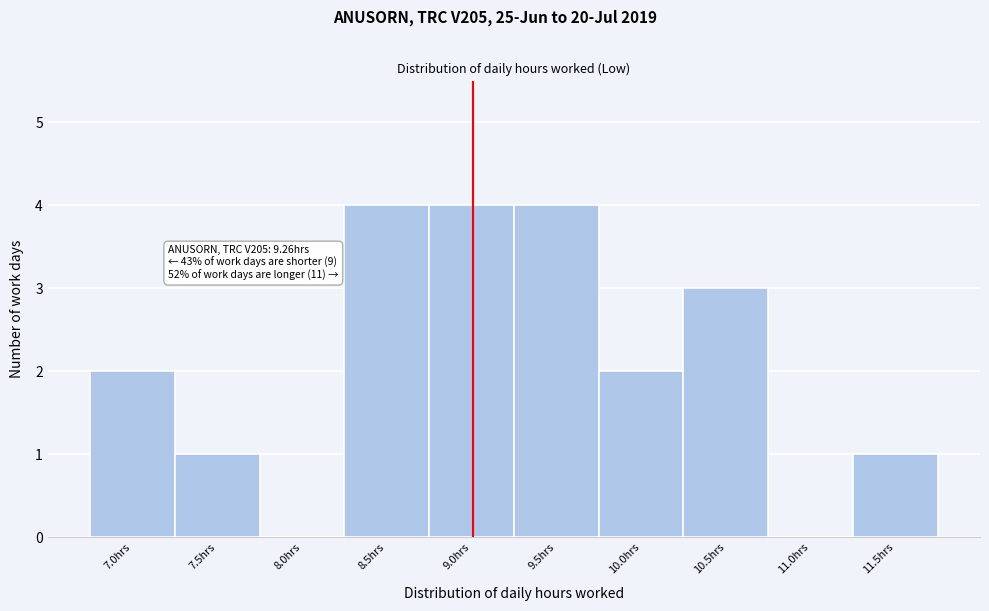

Reading left to right, list all the values displayed in this chart.

7.0hrs=2	7.5hrs=1	8.0hrs=0	8.5hrs=4	9.0hrs=4	9.5hrs=4	10.0hrs=2	10.5hrs=3	11.0hrs=0	11.5hrs=1